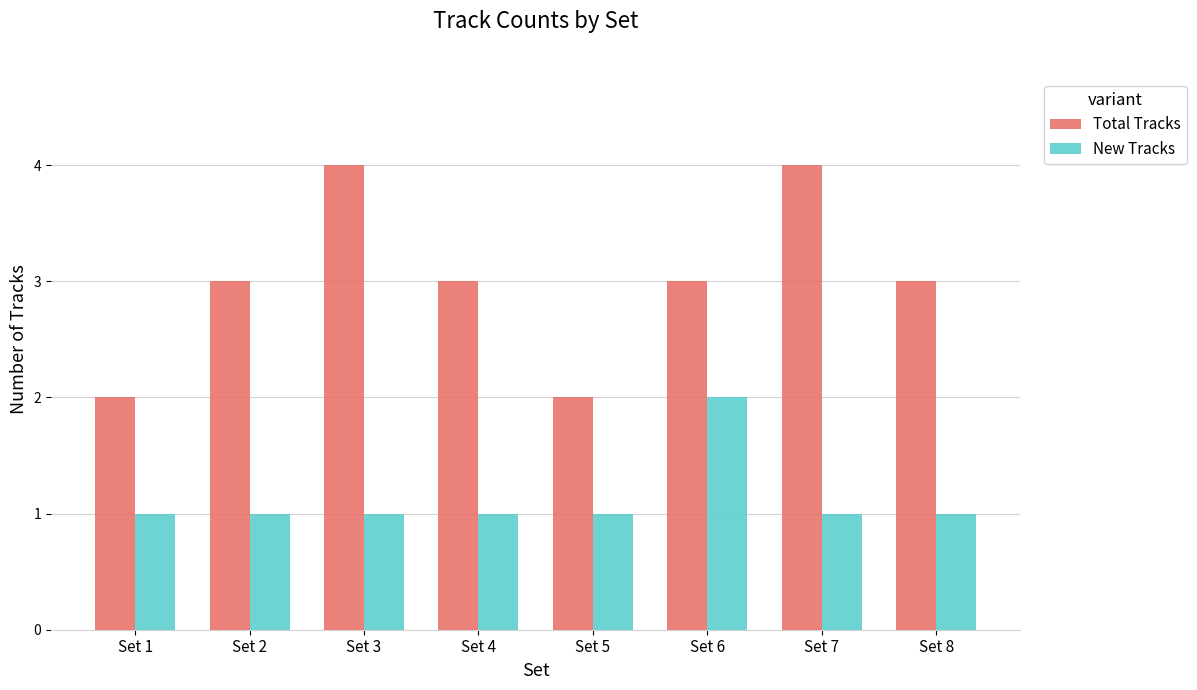

What is the greatest value displayed?

4